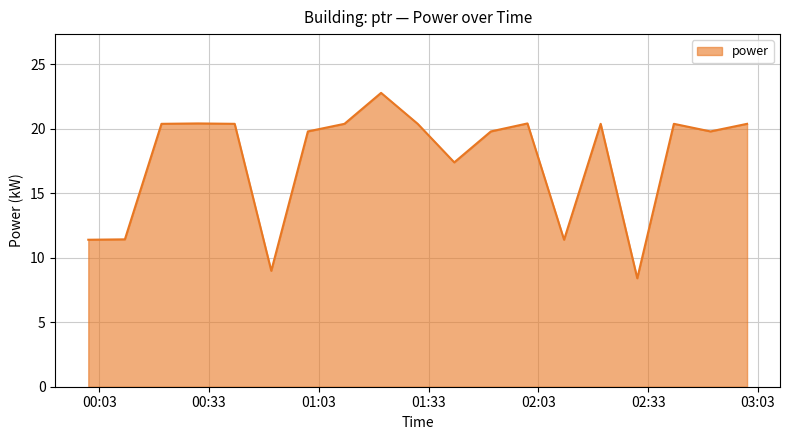

What is the maximum value shown in the chart?

22.8